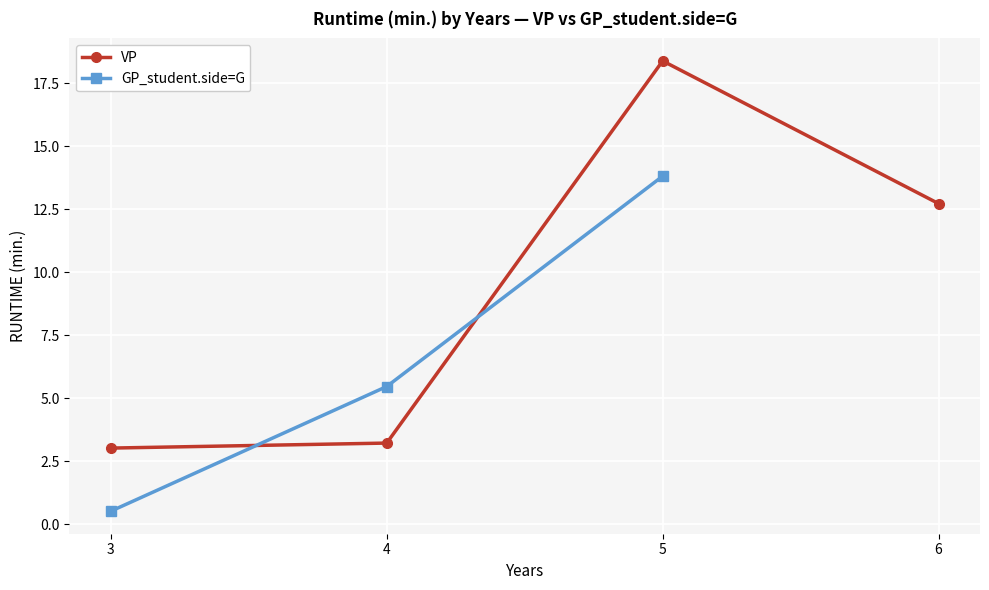

Which series ends up on top after the final intersection of VP and GP_student.side=G?

VP